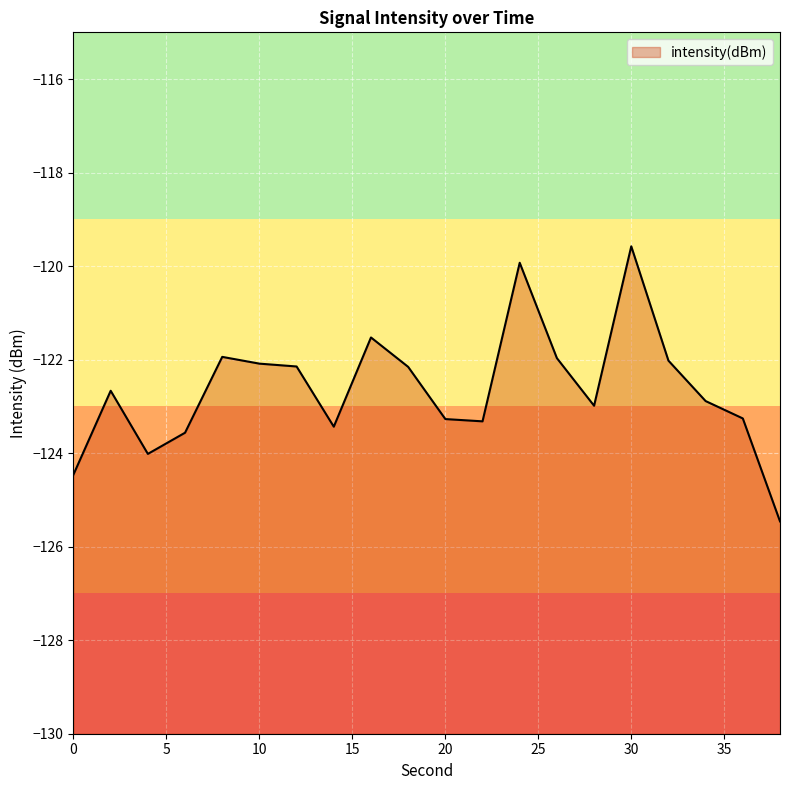

Where does the data first go above -122?

8